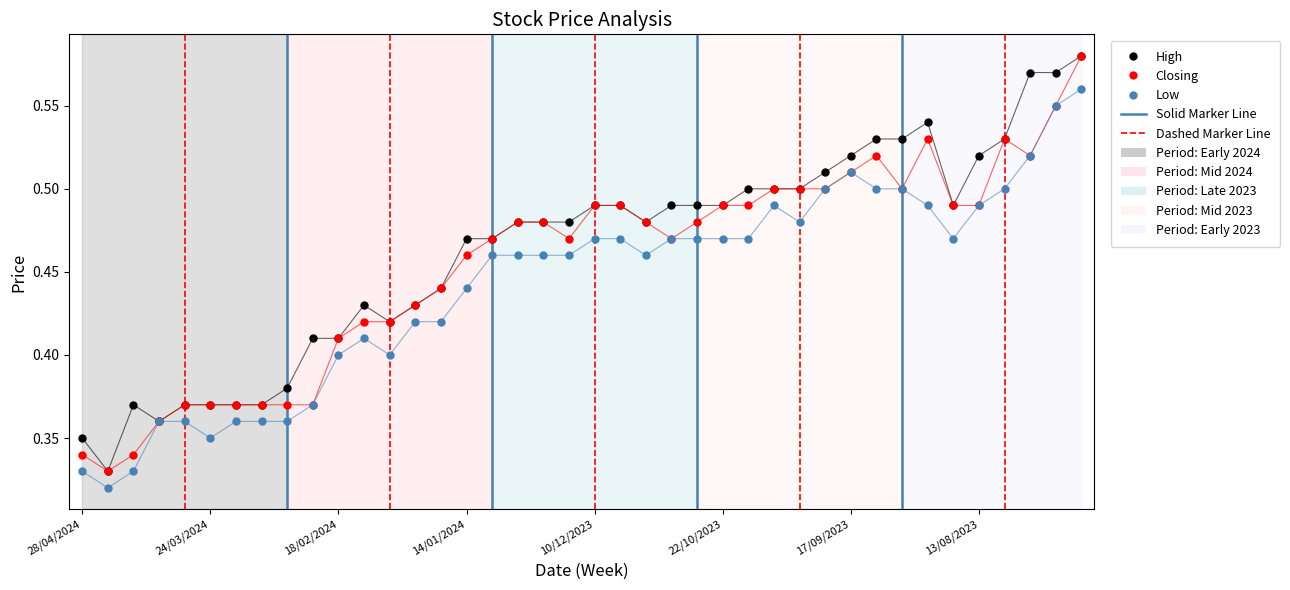

At how many categories does at least one series exceed 0?

40